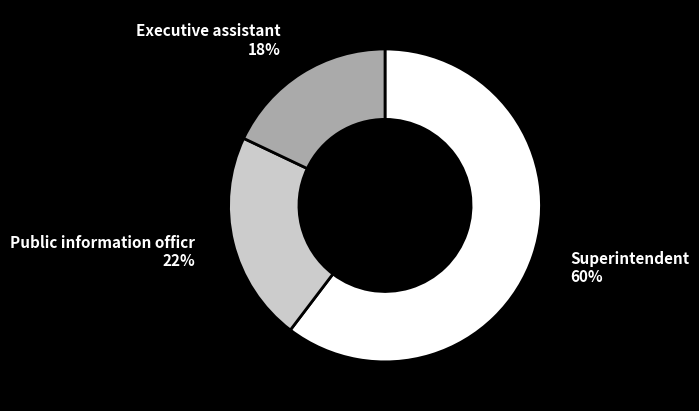

To the nearest percent, what is the difference between the largest and smallest slice percentages?

42%